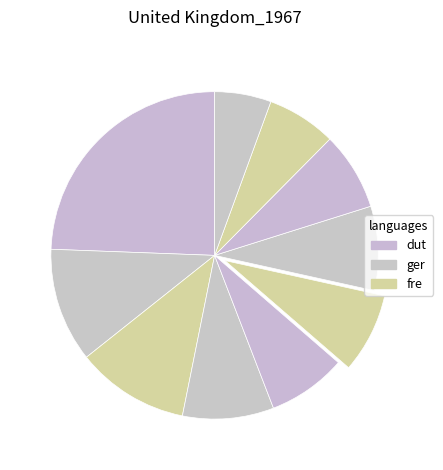

How many slices are in this pie chart?

10